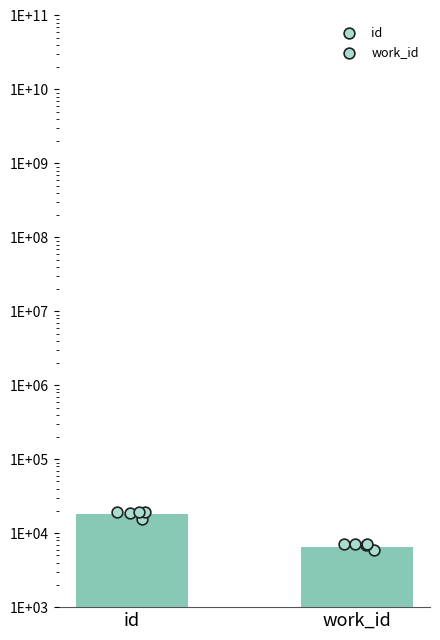

What are all the series names shown in the legend?

id, work_id